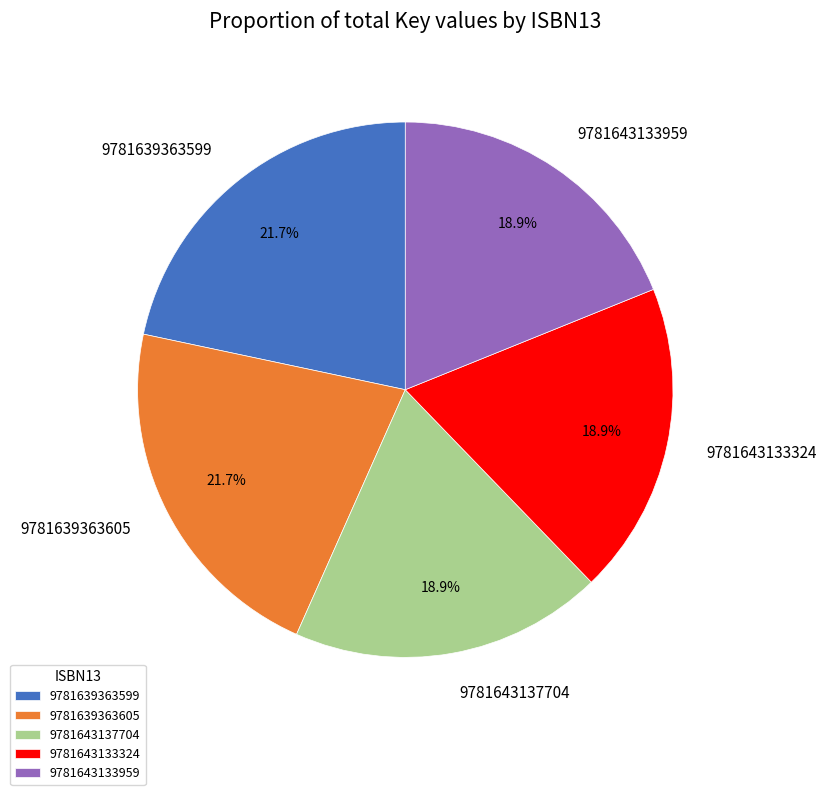

What percentage is the 9781639363605 slice, to the nearest percent?

22%